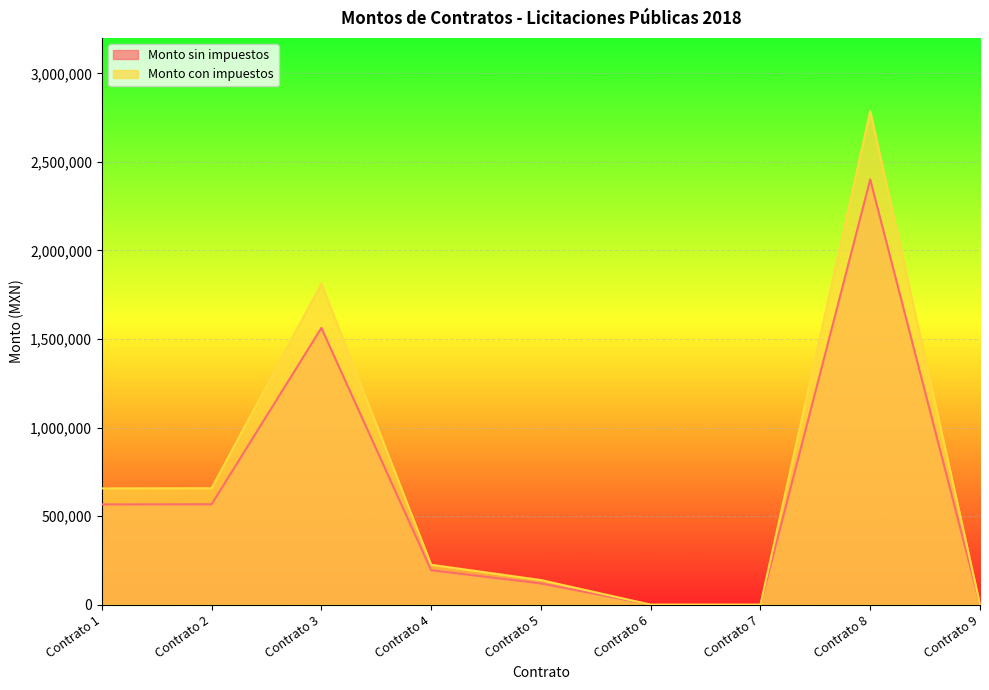

What are all the series names shown in the legend?

Monto sin impuestos, Monto con impuestos